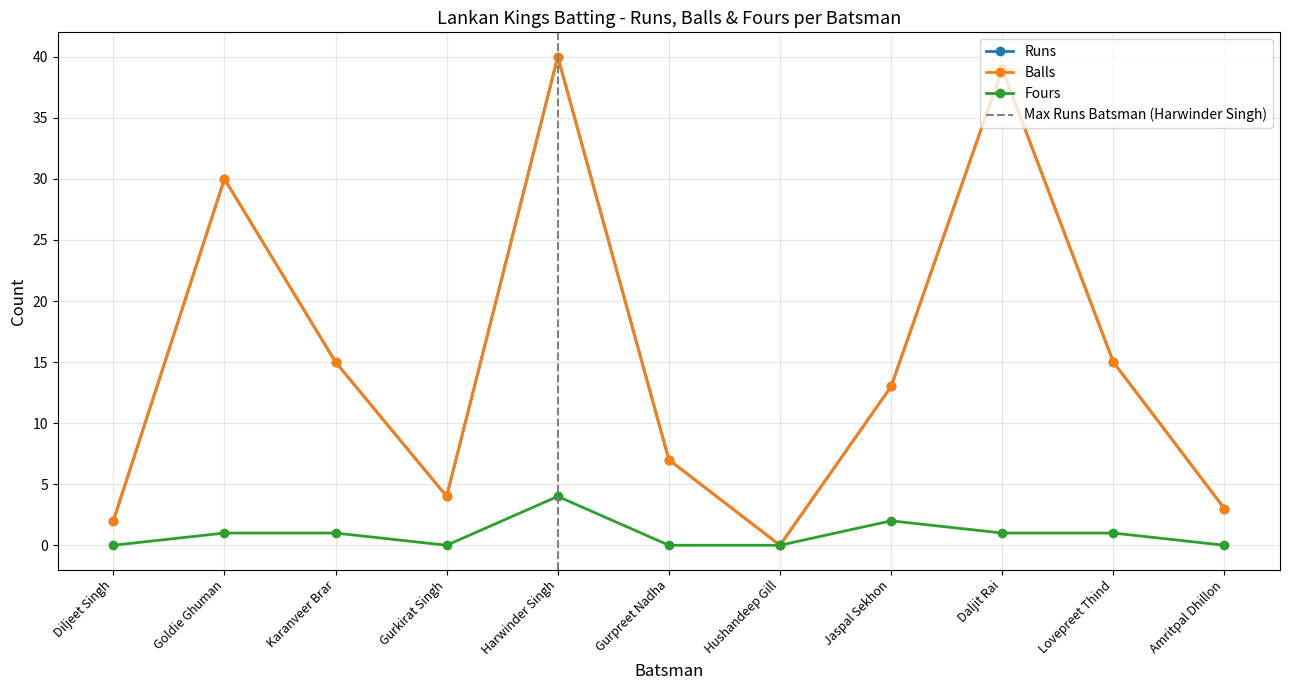

True or false: Runs and Balls cross at least once.

False